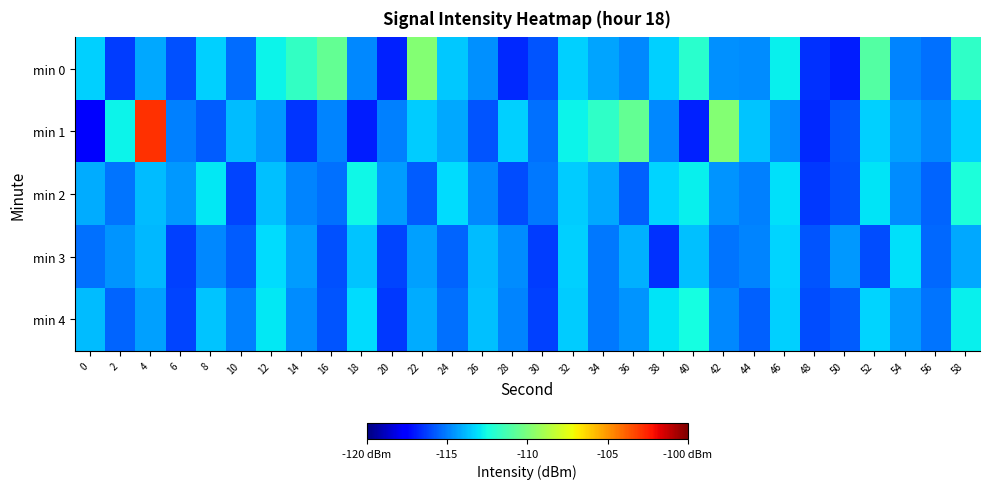

At 6, list the series in order from smallest to largest.

min 3, min 4, min 0, min 1, min 2